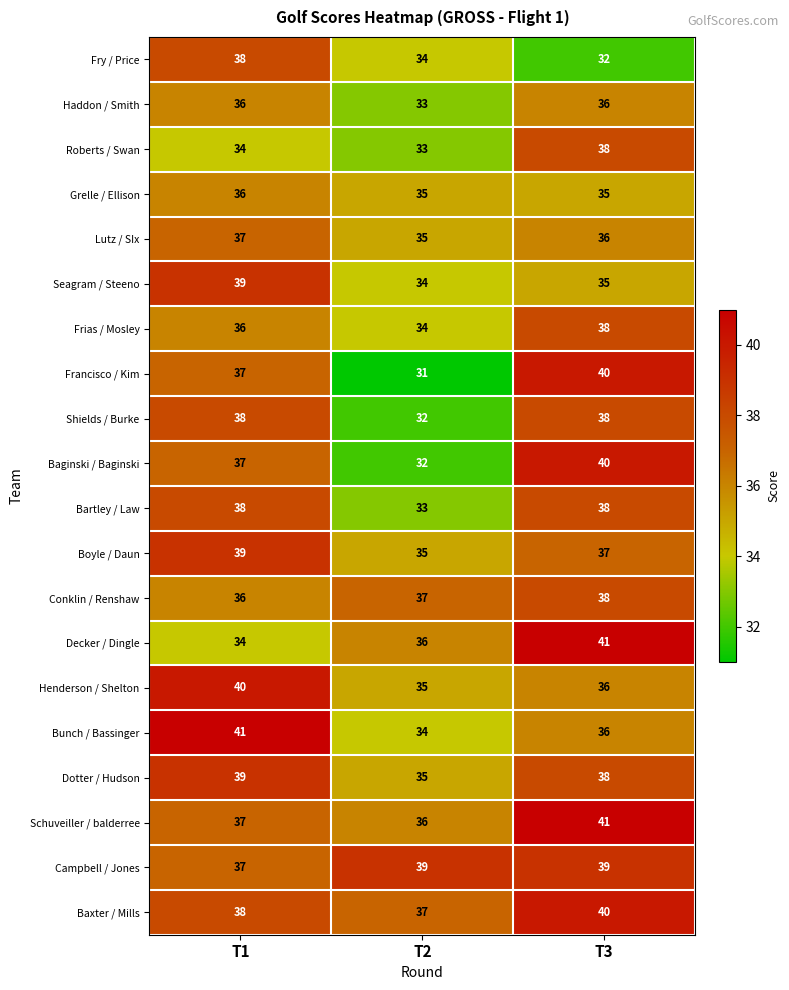

Which series changed the most between T1 and T3?

Decker / Dingle